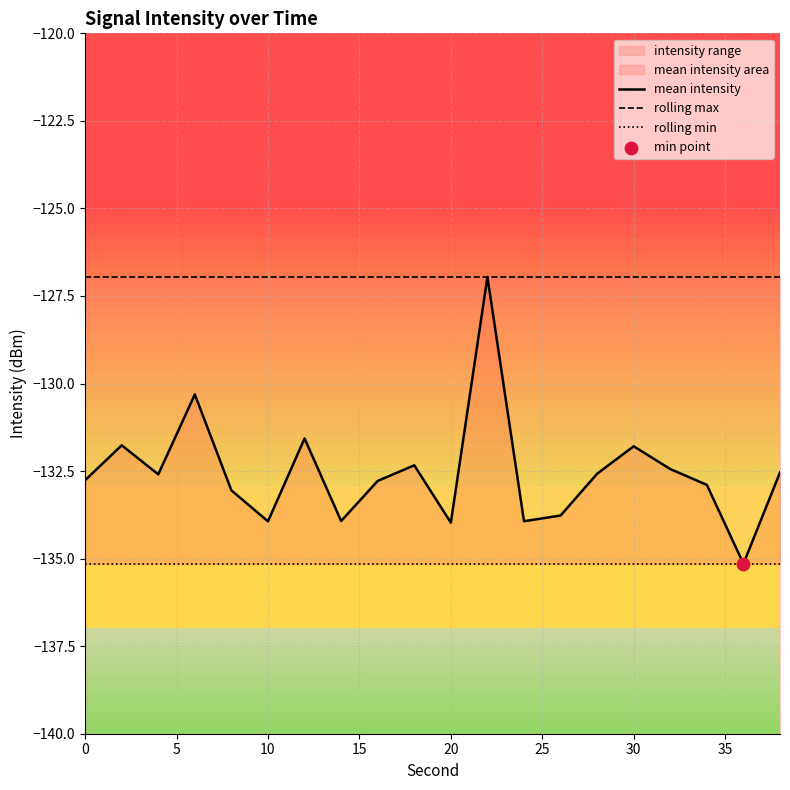

At how many categories does at least one series exceed -130?

20